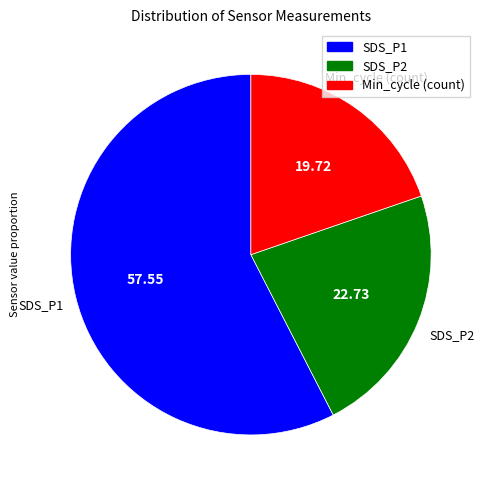

Which slice is the smallest?

Min_cycle (count)